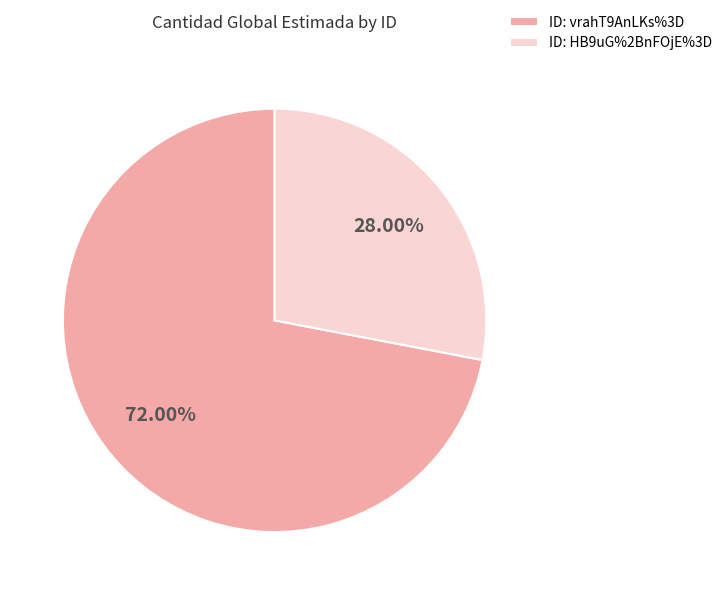

Is the sum of ID: vrahT9AnLKs%3D and ID: HB9uG%2BnFOjE%3D greater than half?

Yes